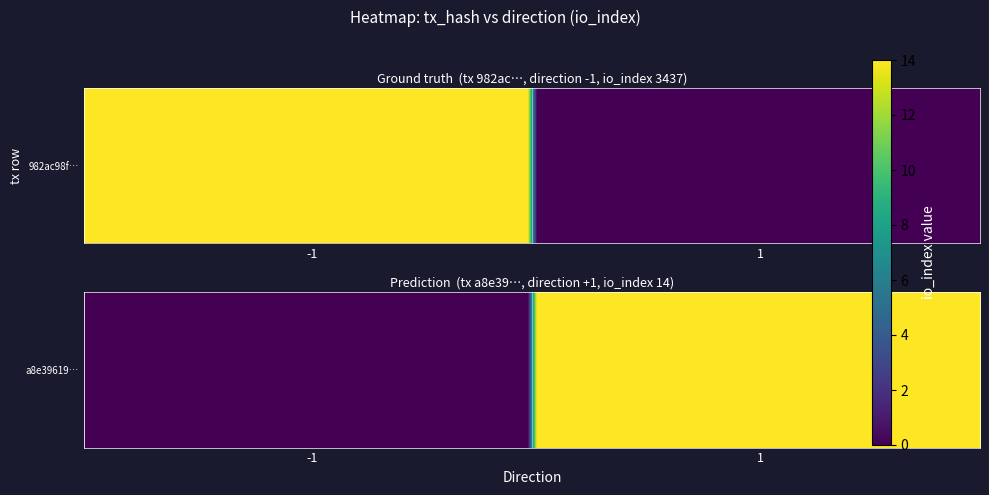

Count the a8e396199e3929eef718116620806d5f79fc205 values in the range 1 to 14.

2